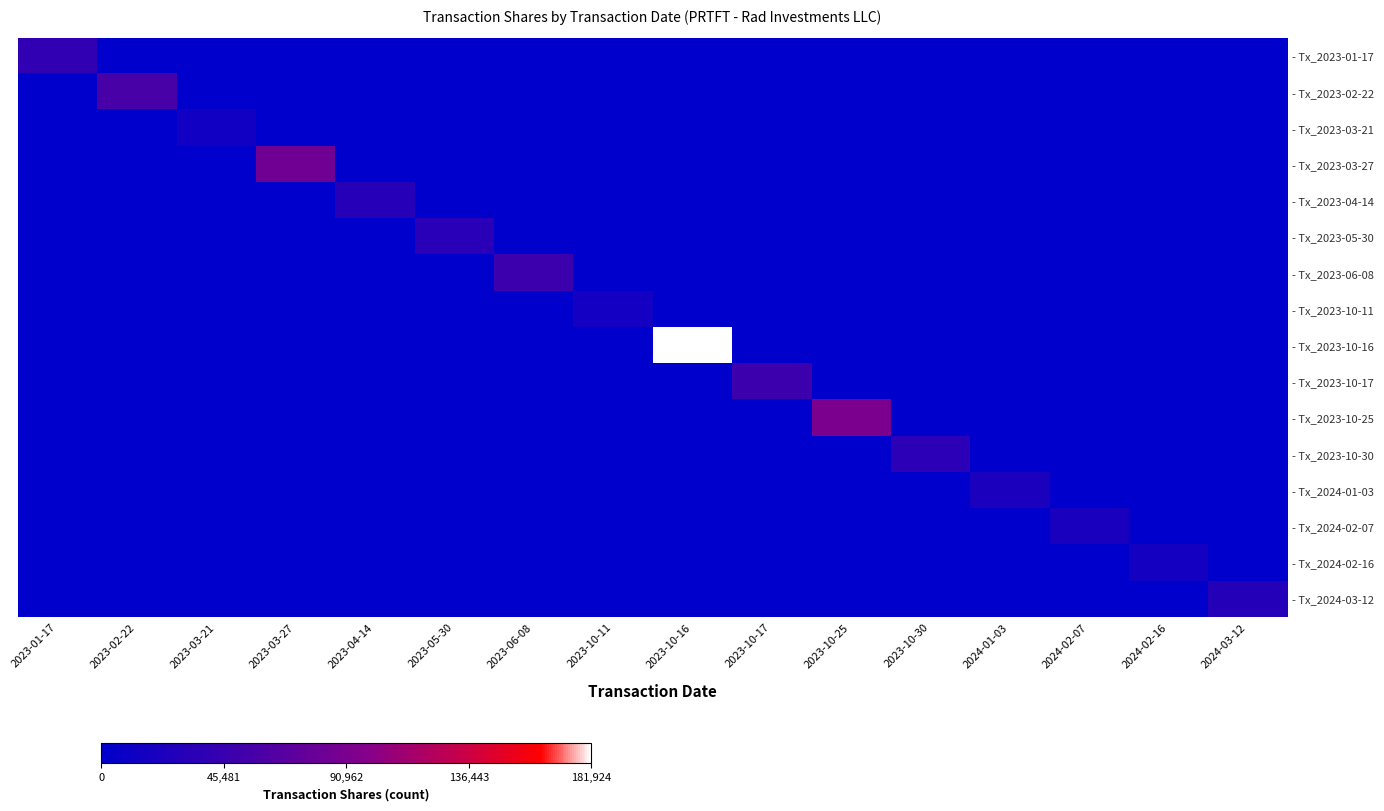

What is the difference between the highest and lowest values at 2023-06-08?

48978